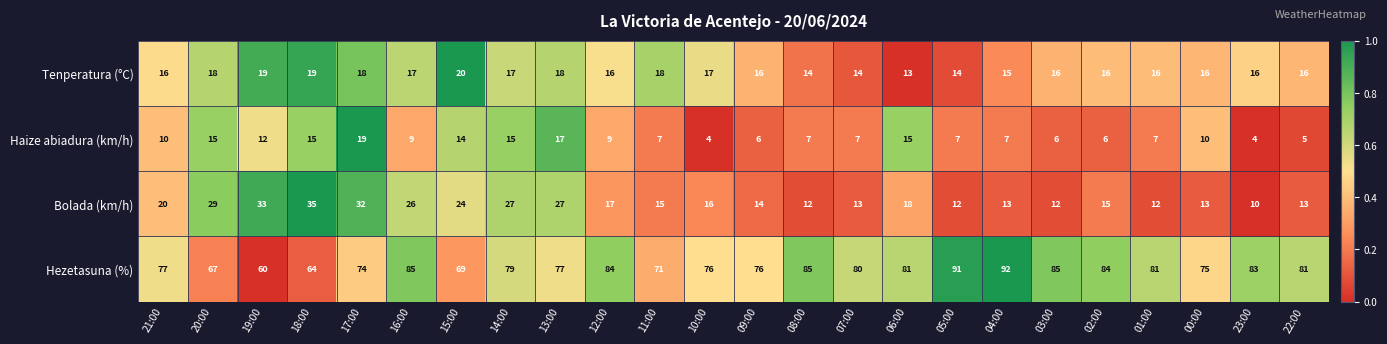

What is the difference between the second highest and second lowest values in the Tenperatura (°C) series?

5